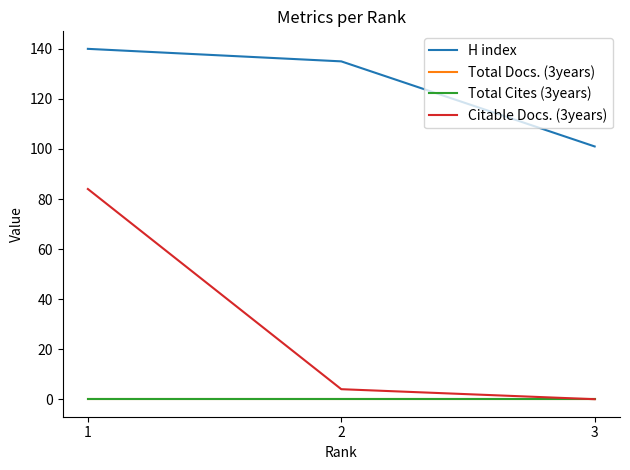

Does the chart have visible grid lines?

No